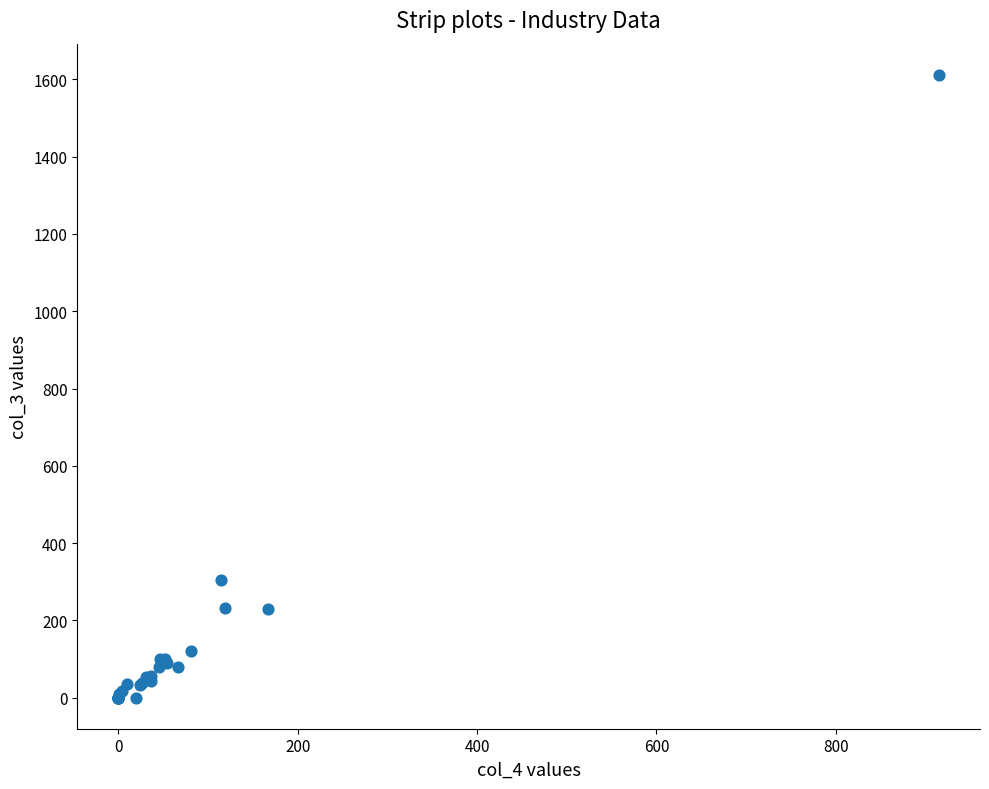

What Y value in the scatter plot is closest to 806?

304